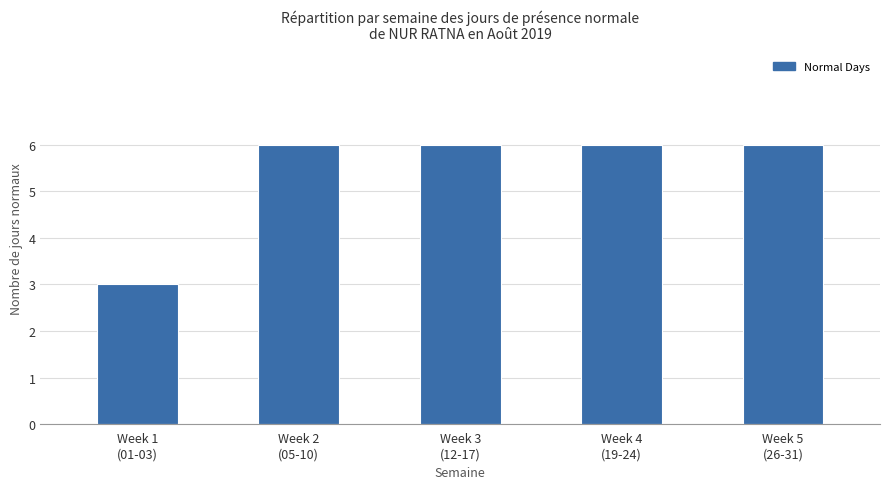

What is the average value?

5